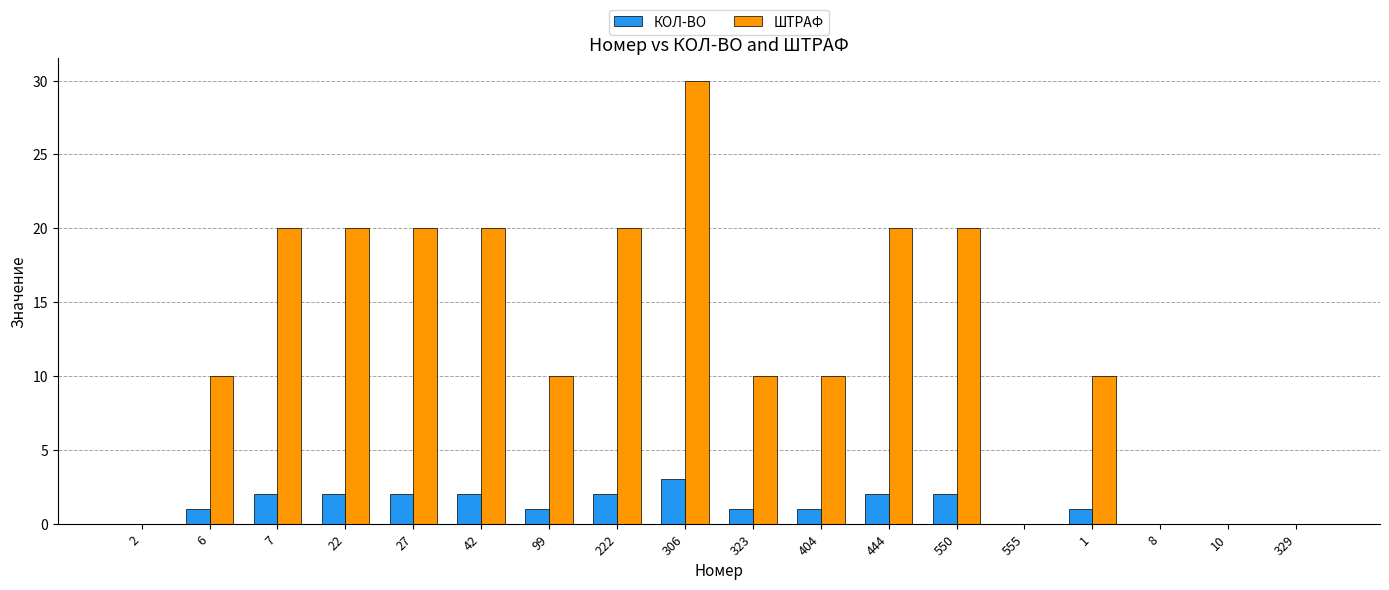

What is the sum of the КОЛ-ВО values at 7 and 404?

3